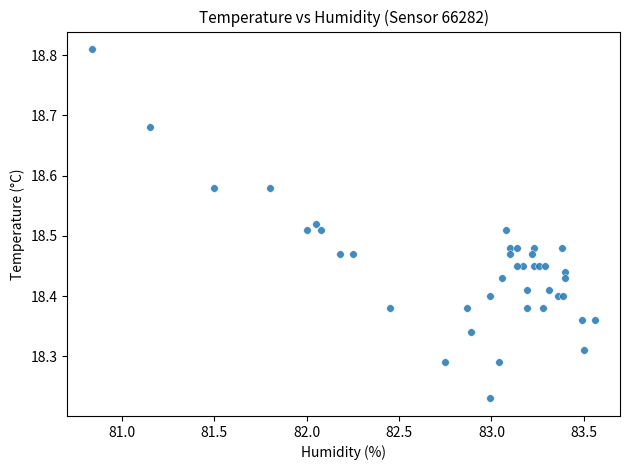

What is the range of X values (max minus min)?

2.7